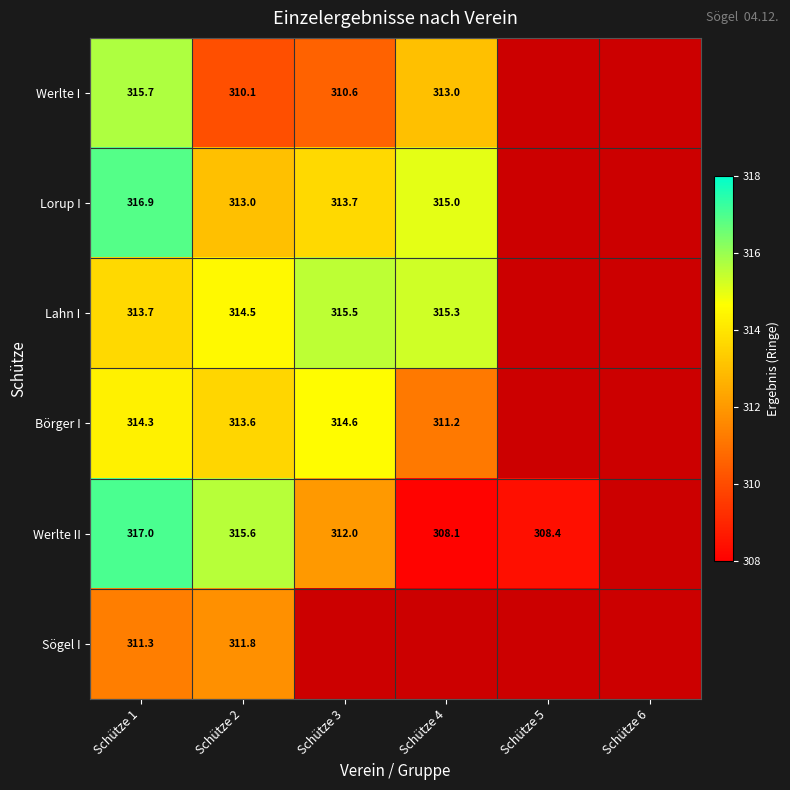

What is the total value across all series at Schütze 2?

1878.6